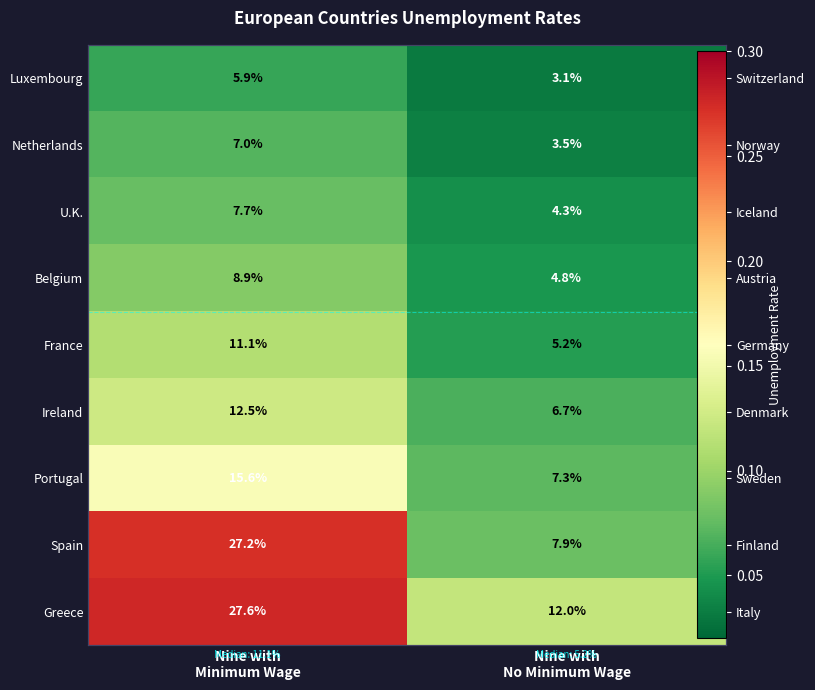

What is the difference between the maximum and minimum values in the Greece series?

0.2